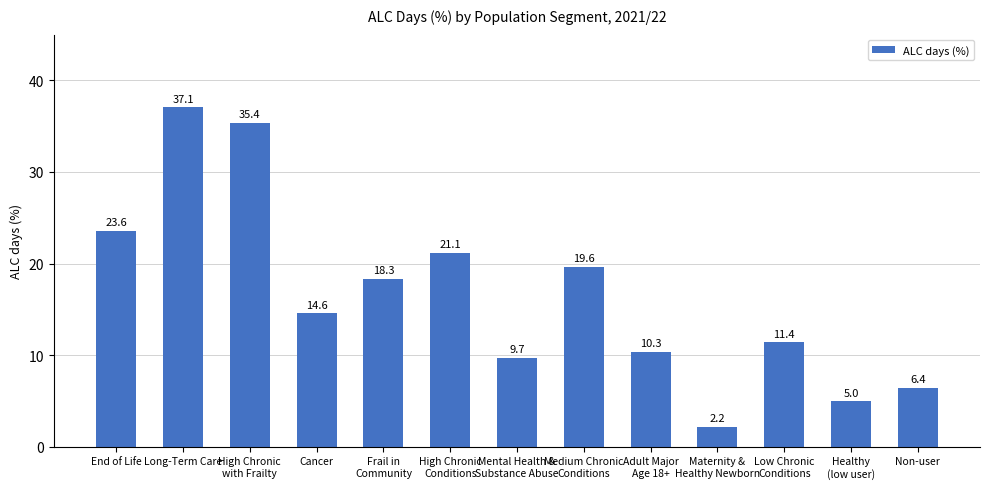

How many series are shown in this chart?

1